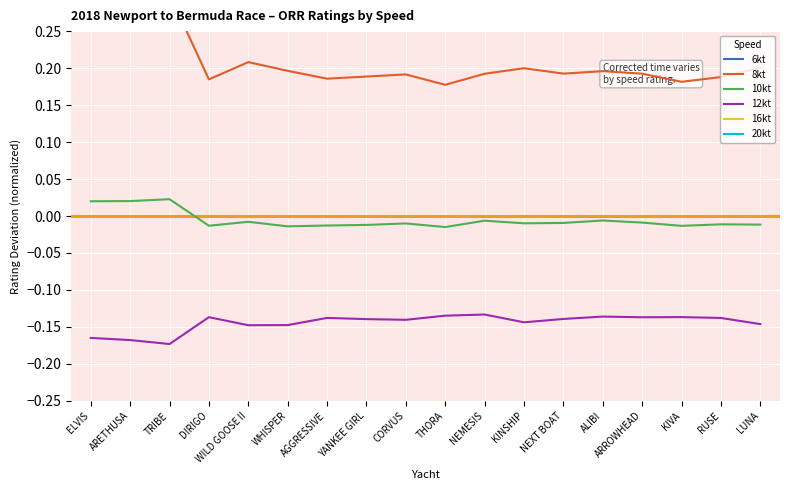

Rank the series at WILD GOOSE II from lowest to highest value.

20kt, 16kt, 12kt, 10kt, 8kt, 6kt